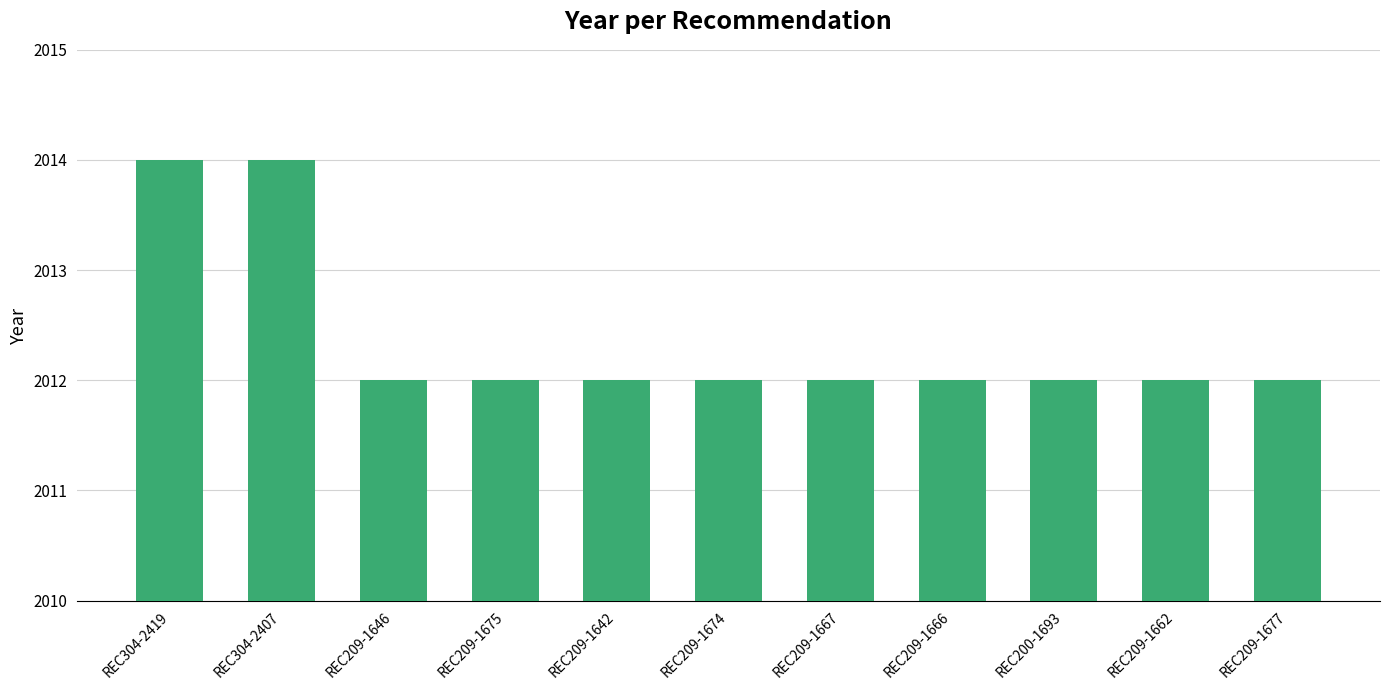

True or false: the data shows 978 at REC209-1677.

False